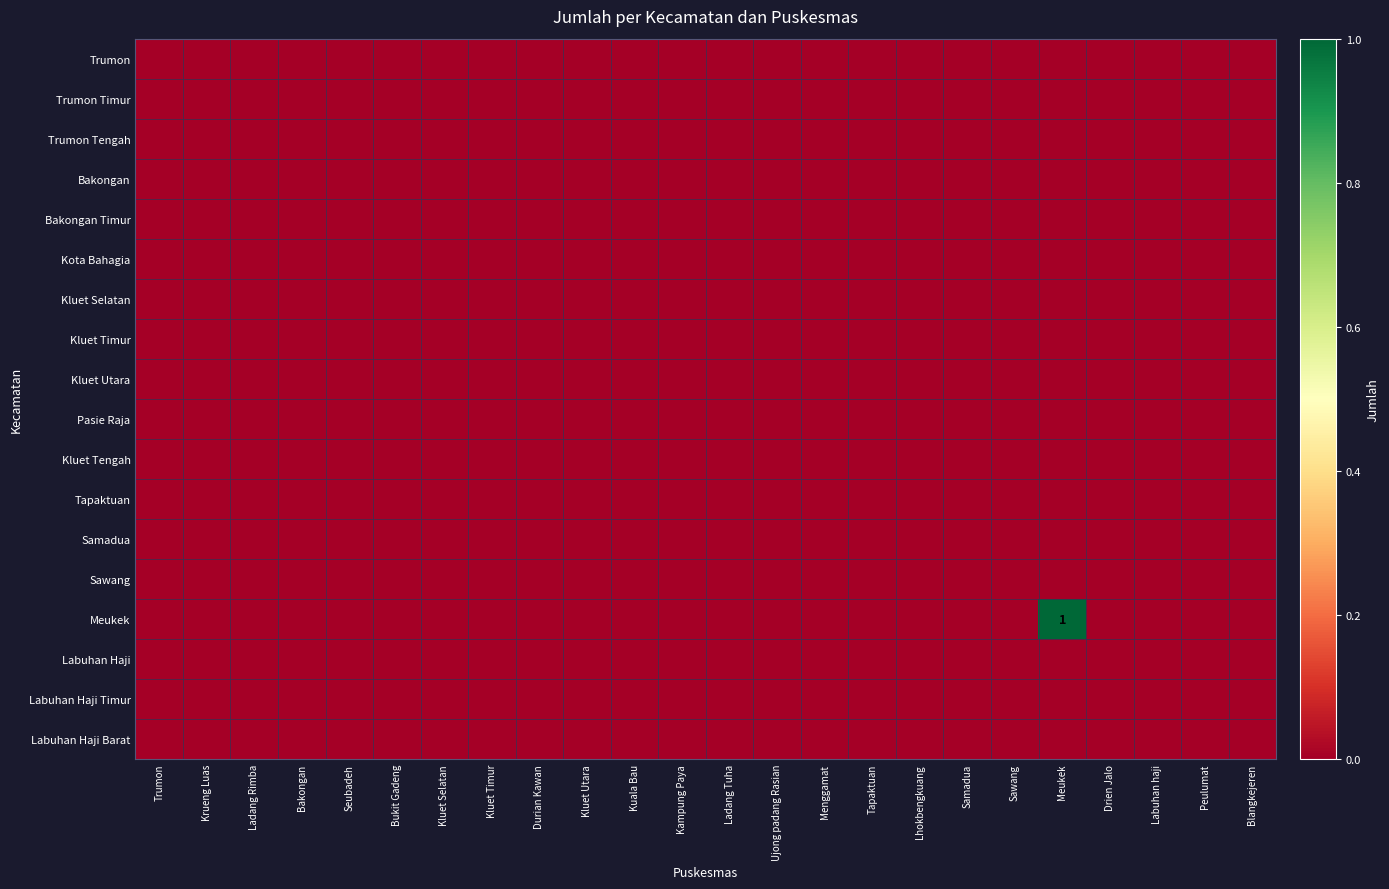

How many distinct data groups are displayed?

18